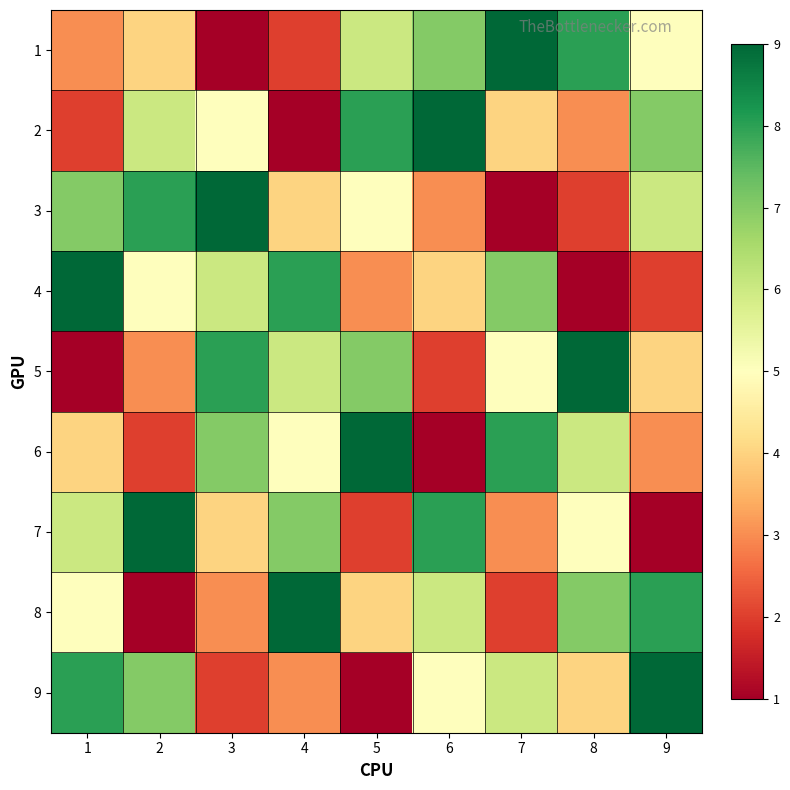

Reading left to right, what are all the values shown in this chart?

1: 1=3	2=4	3=1	4=2	5=6	6=7	7=9	8=8	9=5
2: 1=2	2=6	3=5	4=1	5=8	6=9	7=4	8=3	9=7
3: 1=7	2=8	3=9	4=4	5=5	6=3	7=1	8=2	9=6
4: 1=9	2=5	3=6	4=8	5=3	6=4	7=7	8=1	9=2
5: 1=1	2=3	3=8	4=6	5=7	6=2	7=5	8=9	9=4
6: 1=4	2=2	3=7	4=5	5=9	6=1	7=8	8=6	9=3
7: 1=6	2=9	3=4	4=7	5=2	6=8	7=3	8=5	9=1
8: 1=5	2=1	3=3	4=9	5=4	6=6	7=2	8=7	9=8
9: 1=8	2=7	3=2	4=3	5=1	6=5	7=6	8=4	9=9